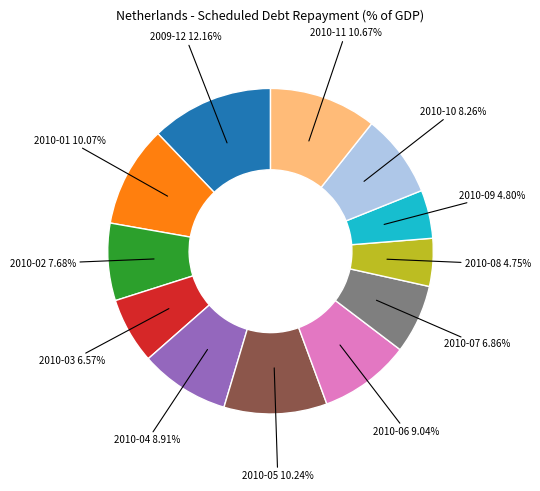

Does any single category account for the majority?

No